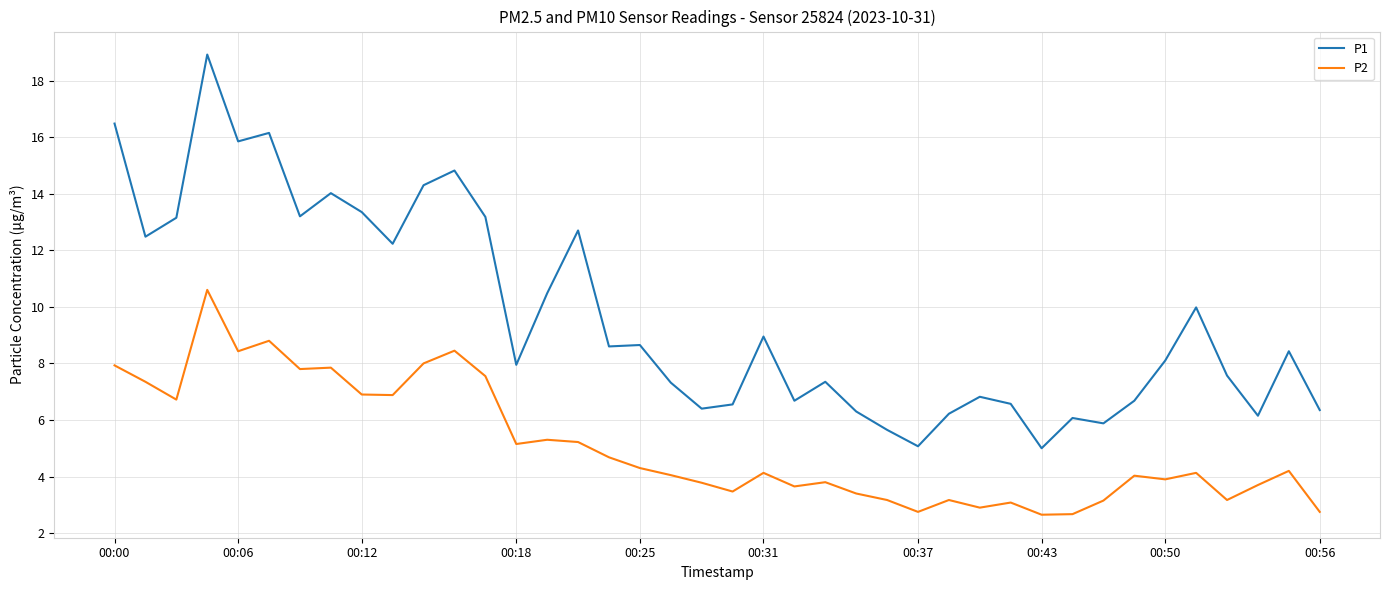

Which series has the largest total across all categories?

P1